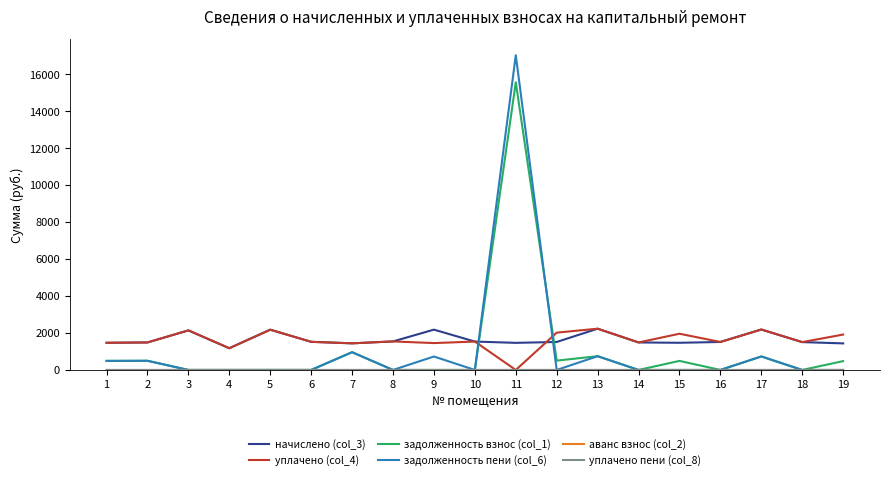

At which category is the sum across all series the highest?

11